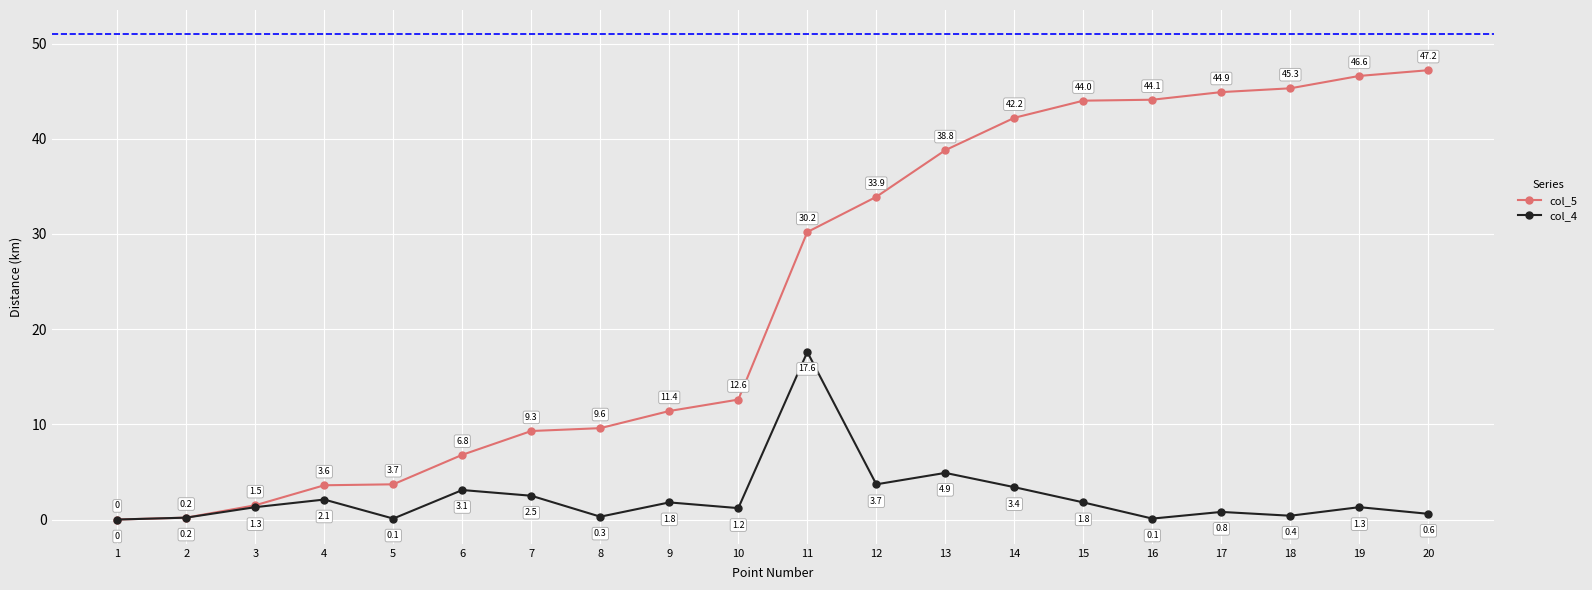

What is the value of the col_4 point at the 5th from the left?

0.1